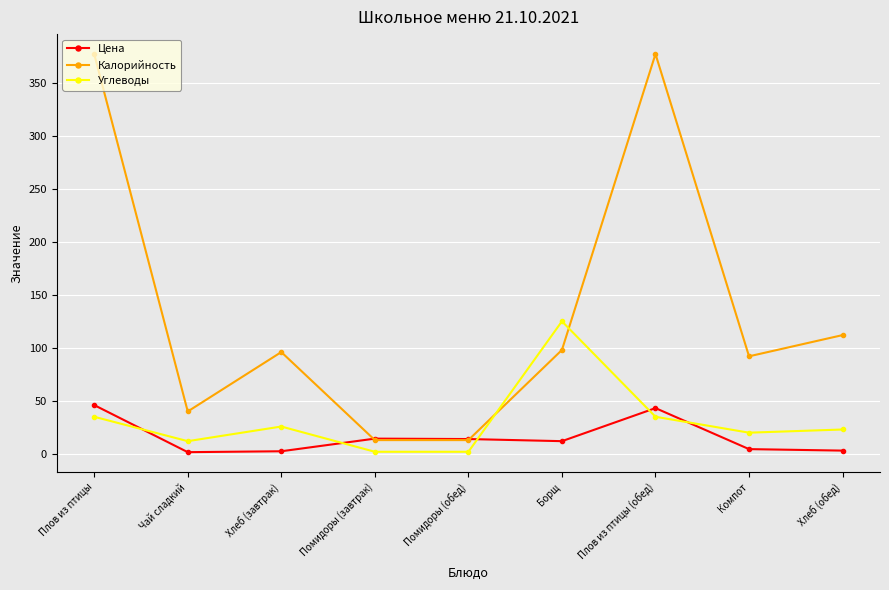

Where is the first local maximum for Углеводы?

Хлеб (завтрак)